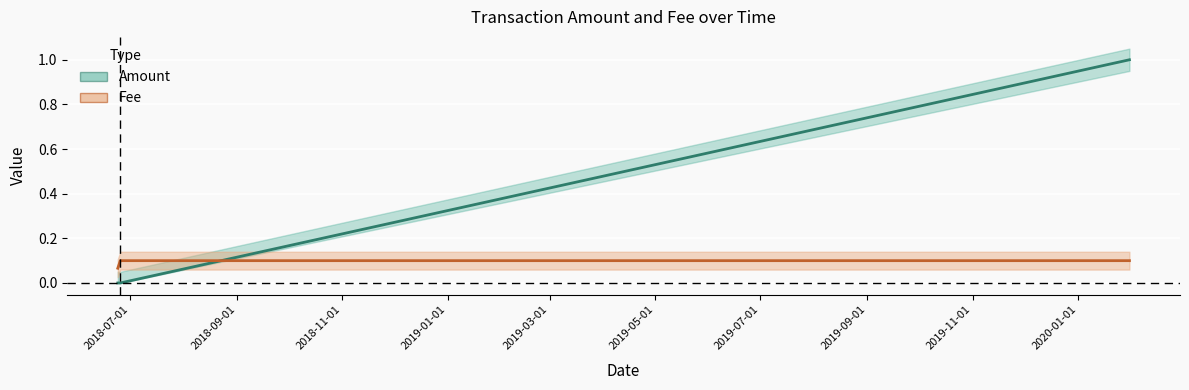

What are all the series names shown in the legend?

Amount, Fee